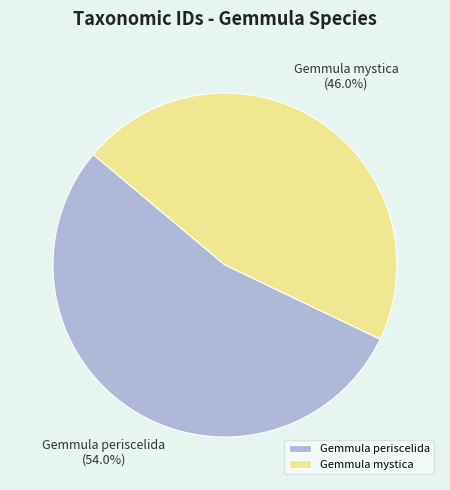

Between Gemmula periscelida and Gemmula mystica, which is larger?

Gemmula periscelida